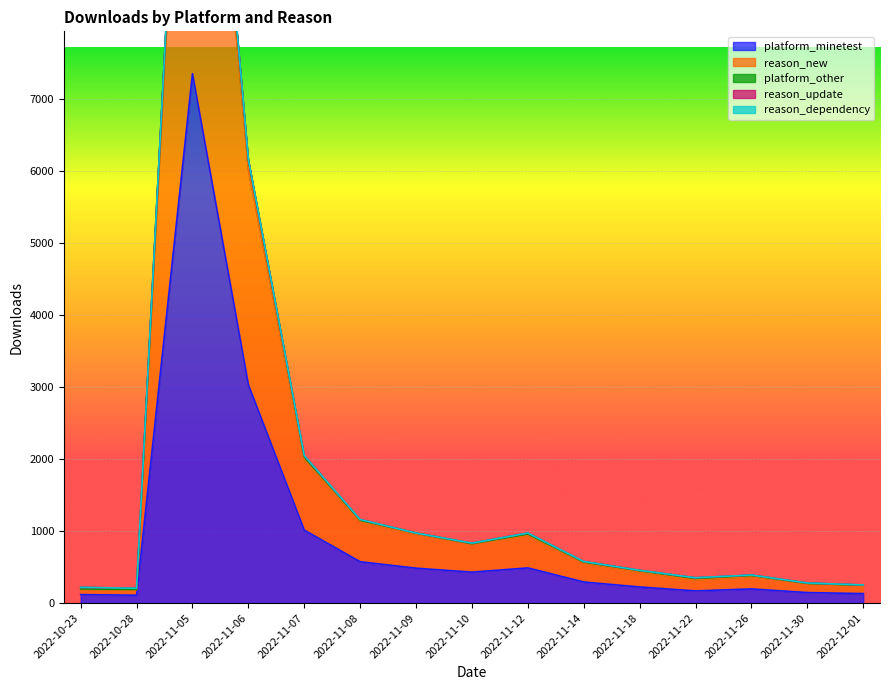

Which category has the lowest value across all series?

2022-10-28